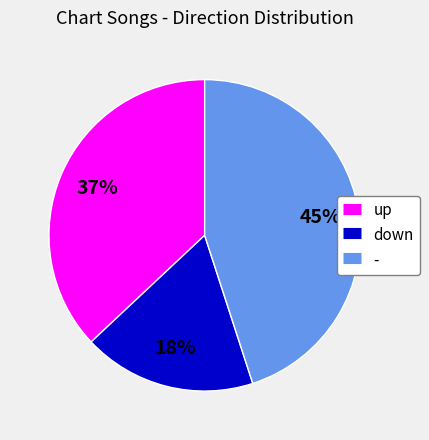

Combined, do up and - account for over 50%?

Yes